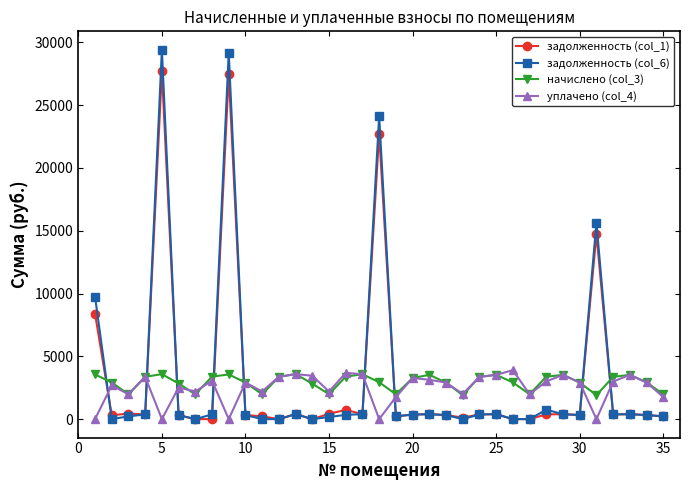

True or false: задолженность (col_6) and начислено (col_3) intersect in this chart.

True